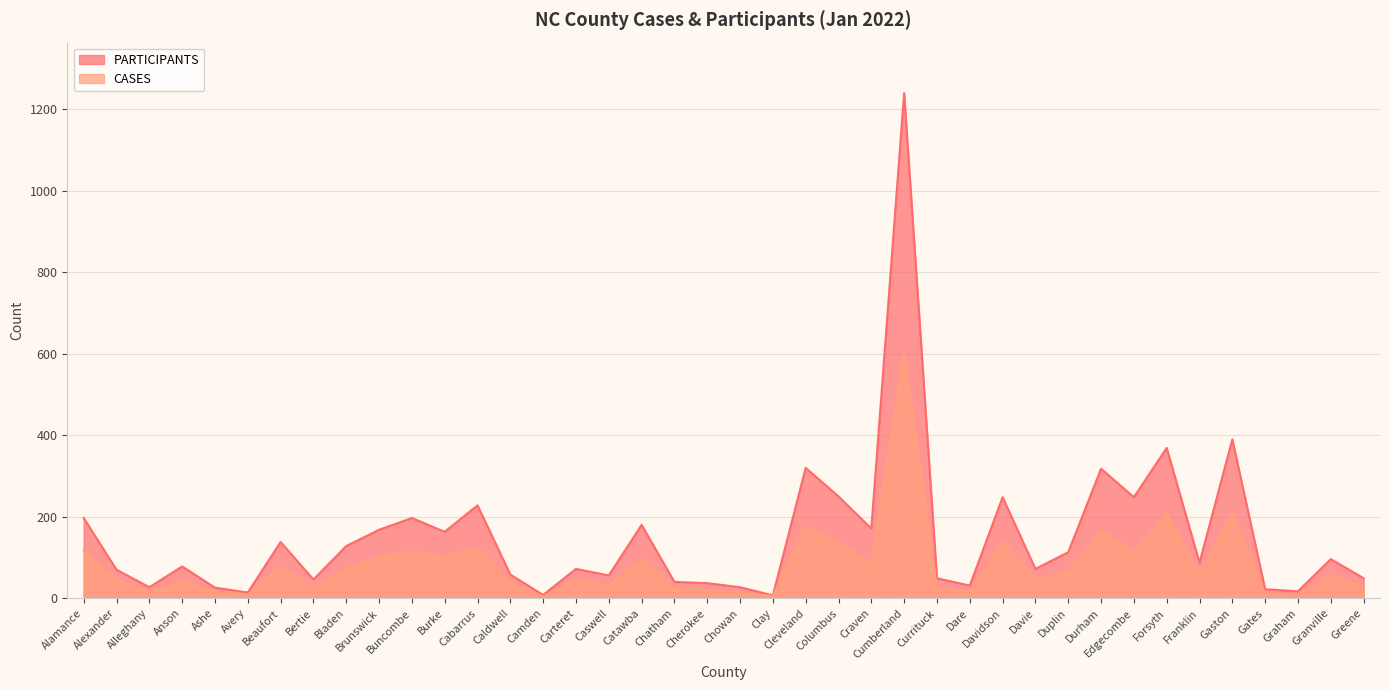

The value of PARTICIPANTS at Cumberland is 1240. True or false?

True